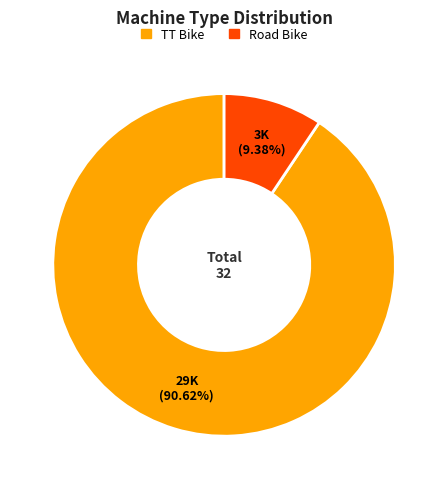

Combined, do TT Bike and Road Bike account for over 50%?

Yes